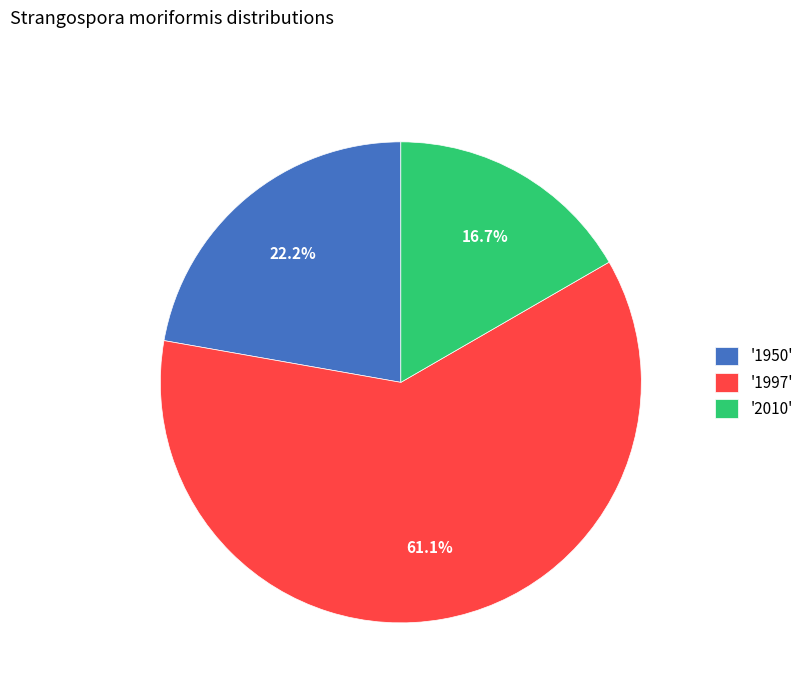

Which slice is the largest?

'1997'